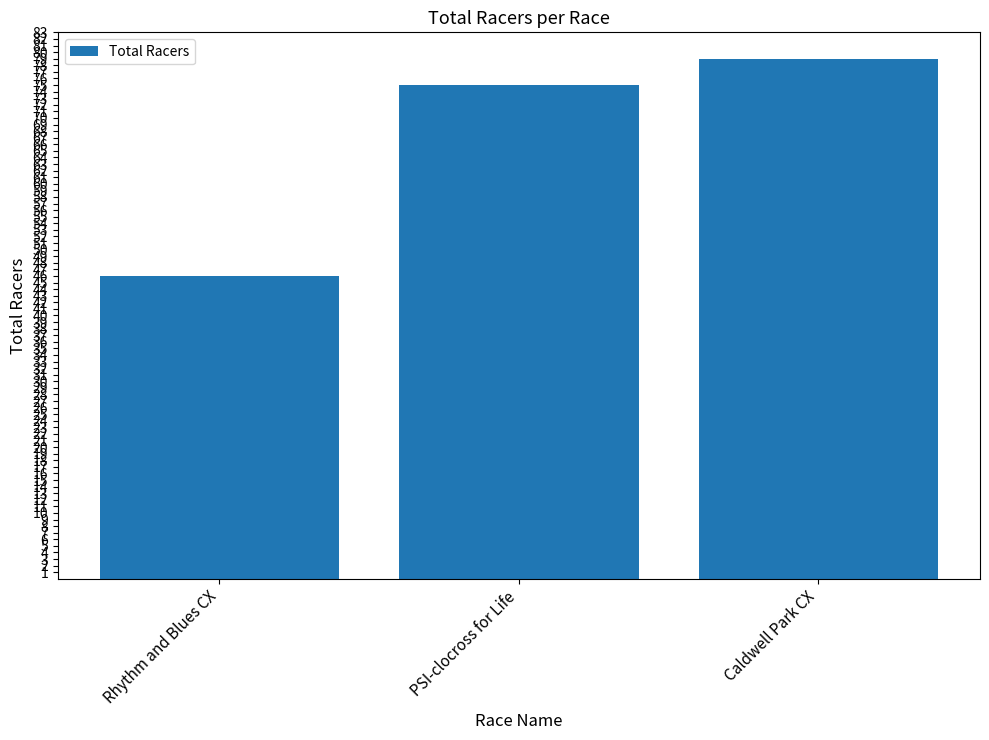

What position from the right is Caldwell Park CX?

1